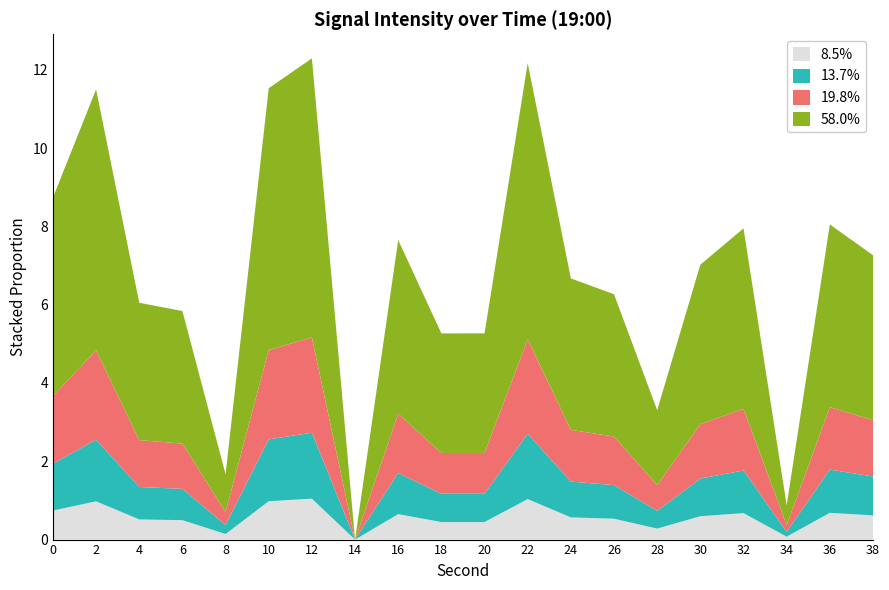

What is the total value across all series at 22?

12.2